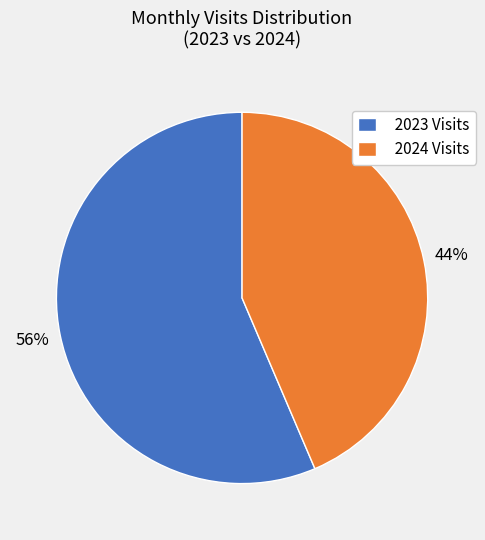

Does any single category account for the majority?

Yes